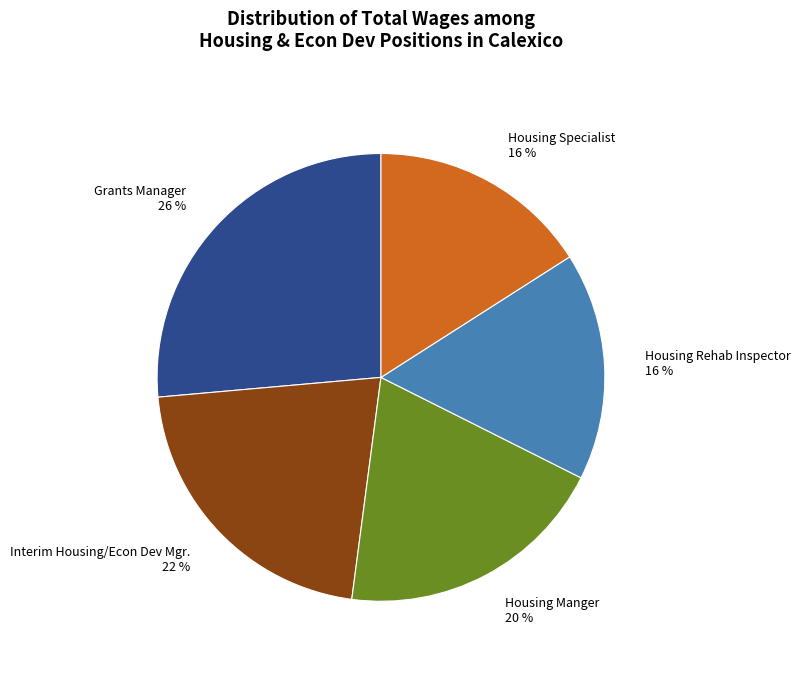

How many slices are in this pie chart?

5